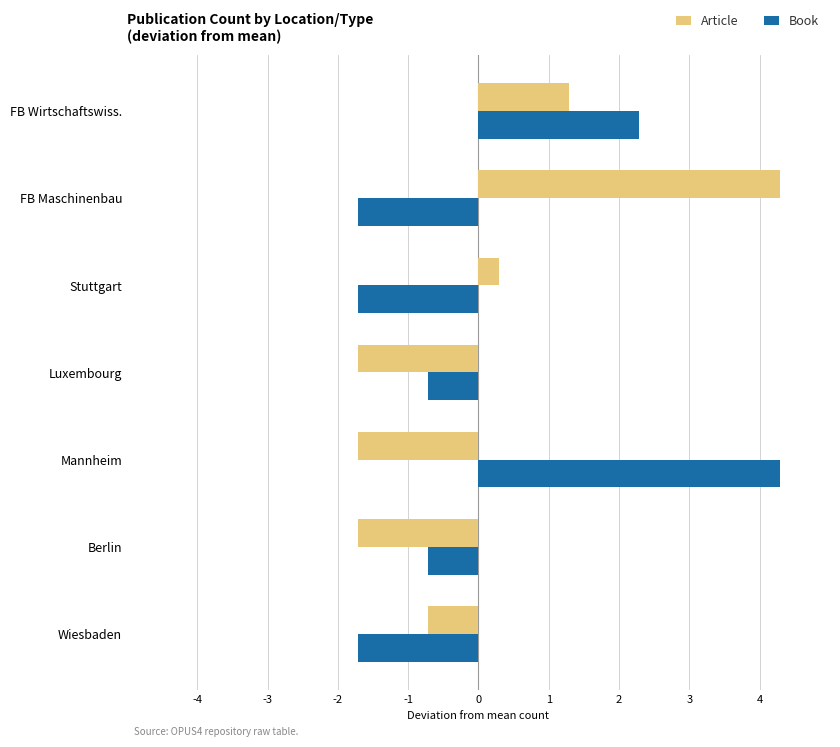

What is the difference between the maximum and minimum values in the Book series?

6.0